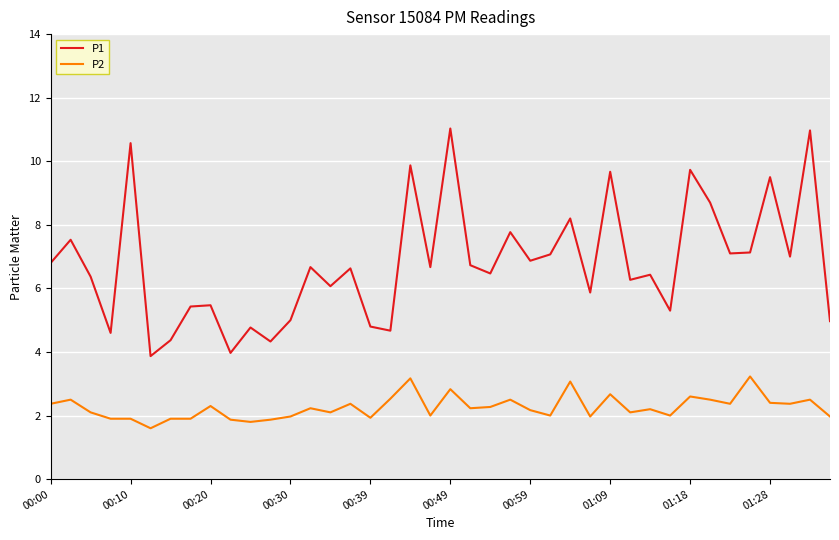

What is the minimum value for P1?

3.9